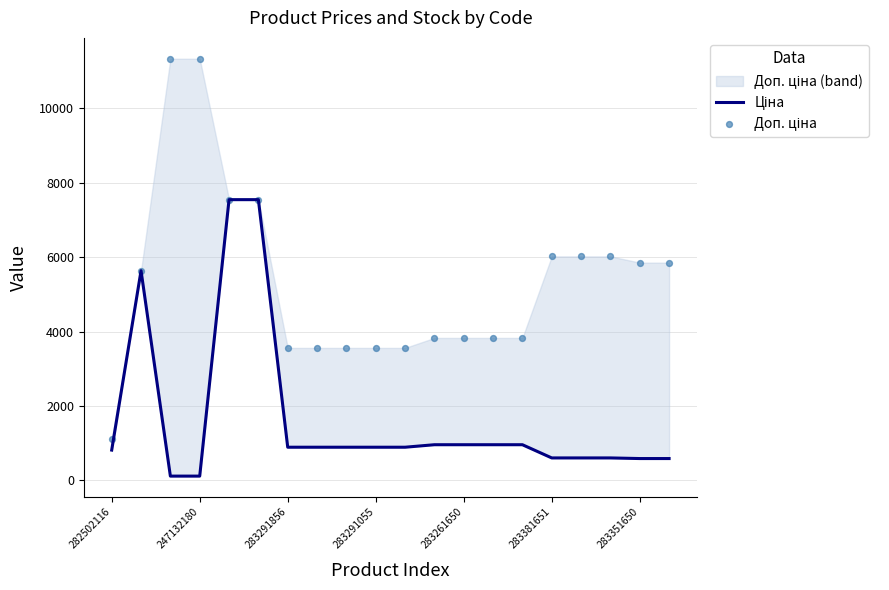

Is the value of Ціна at 18 greater than the value of Доп. ціна at 283381651?

No